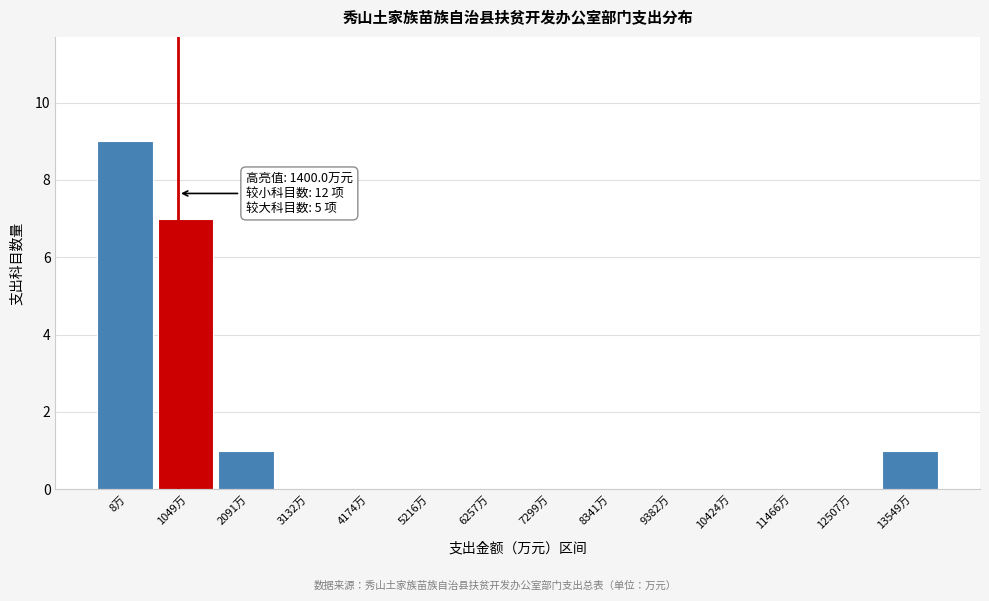

Reading left to right, extract all data points from this chart.

8万=9	1049万=7	2091万=1	3132万=0	4174万=0	5216万=0	6257万=0	7299万=0	8341万=0	9382万=0	10424万=0	11466万=0	12507万=0	13549万=1